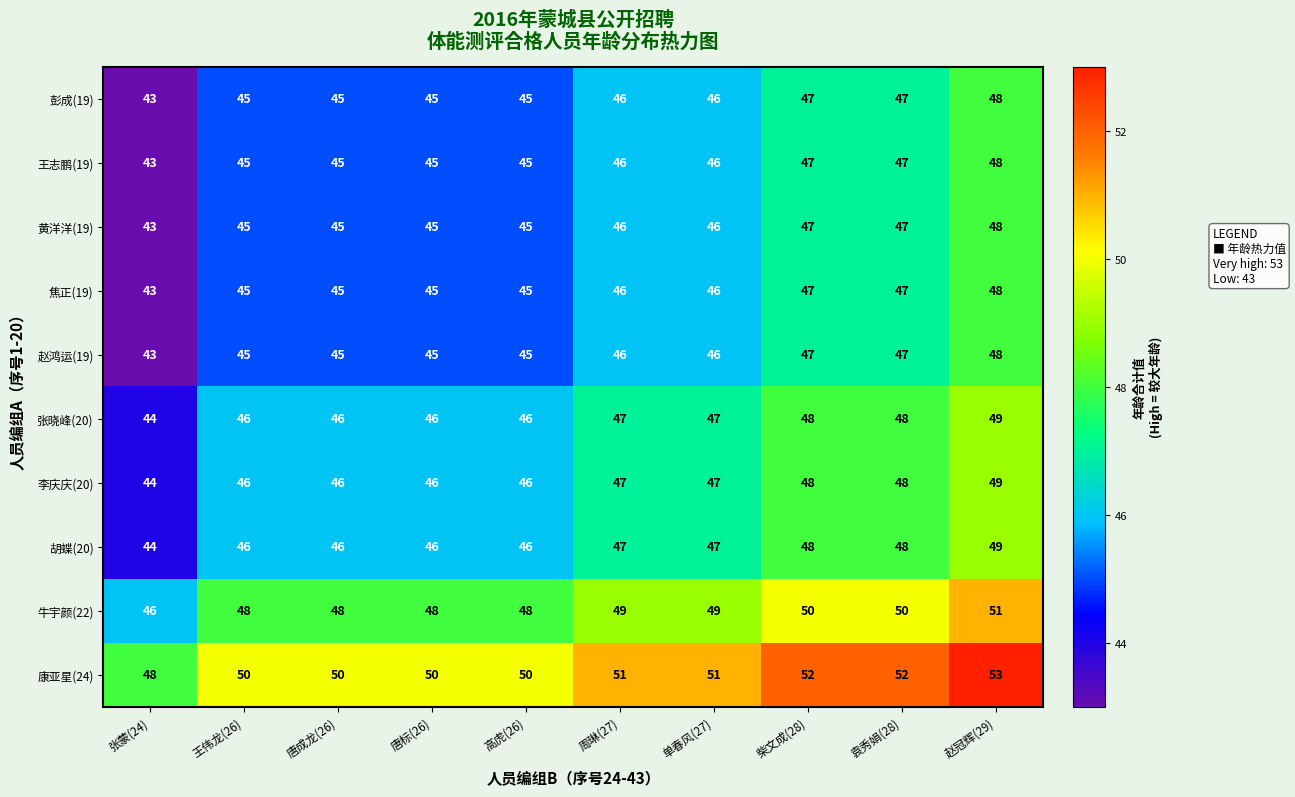

The 彭成(19) series shows 45 at 唐成龙(26). True or false?

True